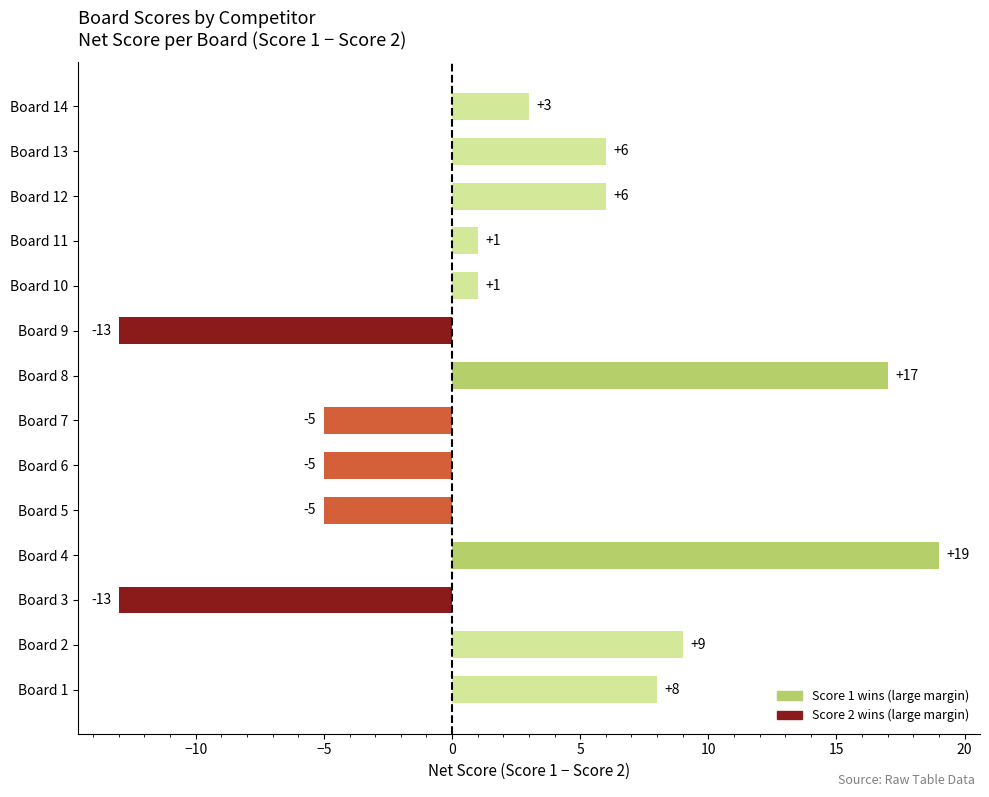

Reading bottom to top, extract all data points from this chart.

Board 1=8	Board 2=9	Board 3=-13	Board 4=19	Board 5=-5	Board 6=-5	Board 7=-5	Board 8=17	Board 9=-13	Board 10=1	Board 11=1	Board 12=6	Board 13=6	Board 14=3